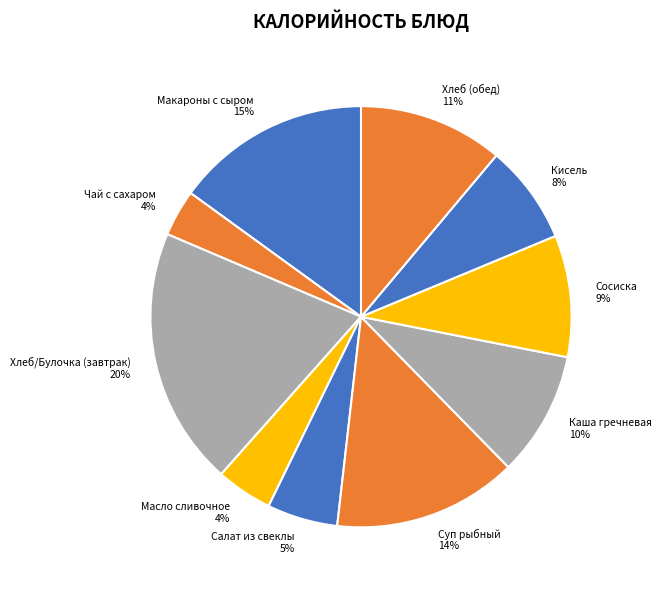

How many slices are in this pie chart?

10